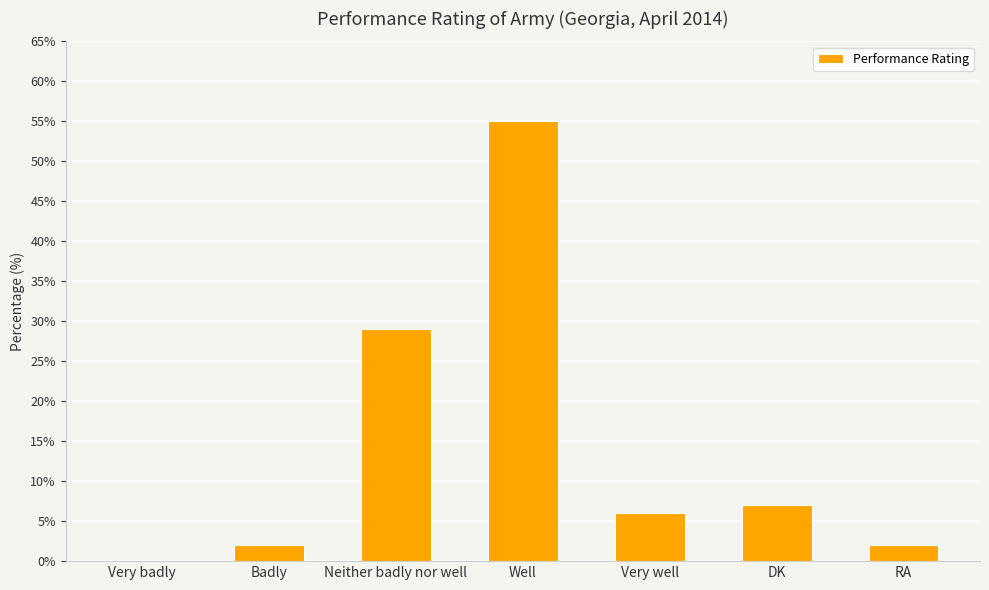

Between Badly and Well, which is larger?

Well